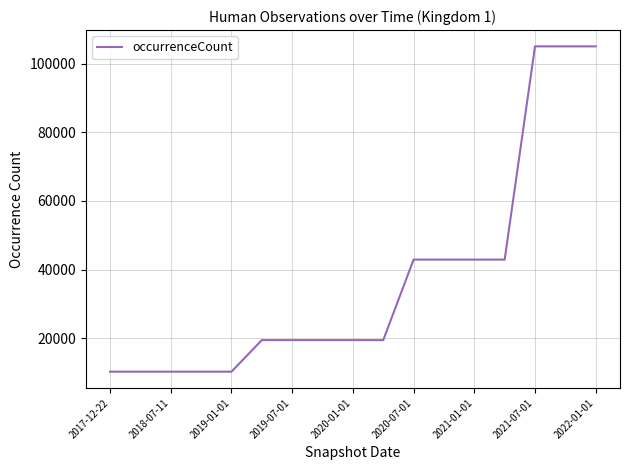

What is the difference between the maximum and minimum values?

94936